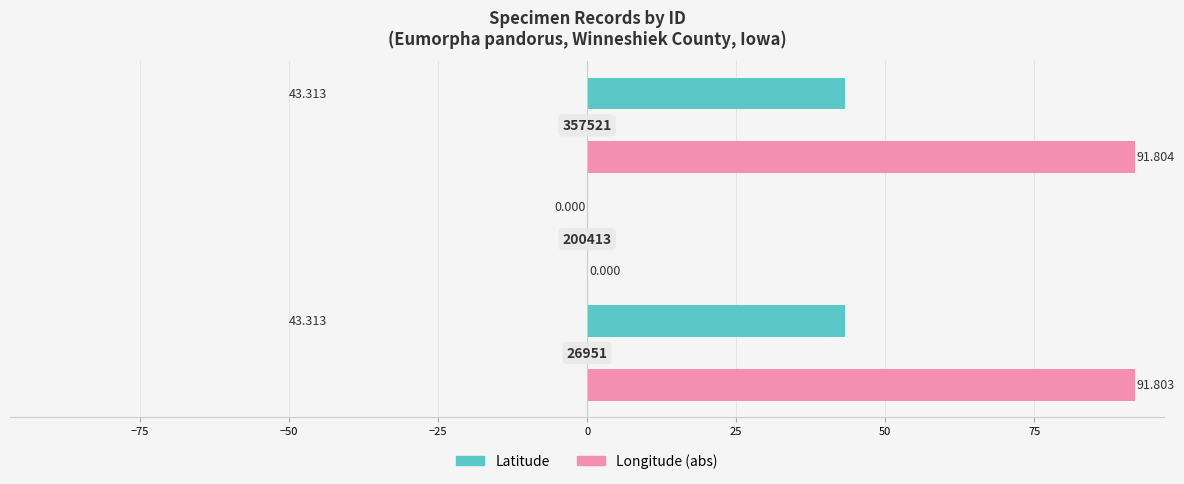

How many data points does each series have?

3